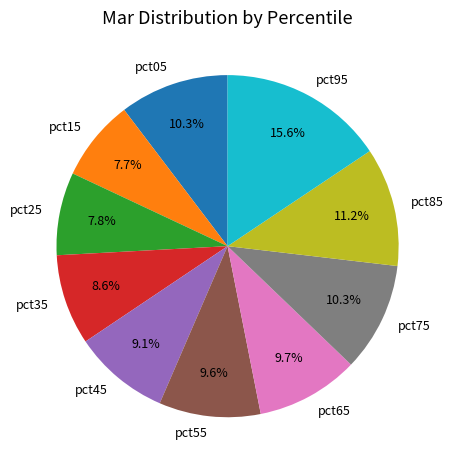

Does pct25 account for over 50% of the chart?

No